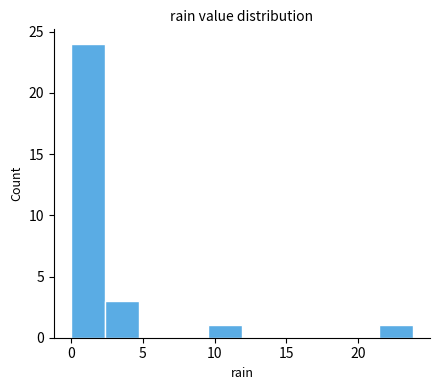

How tall is the bar that spans 2.5 to 5.0 on the x-axis? Neither the bar edges nor the heights are printed on the chart, so give them approximately, as read against the axes.

3